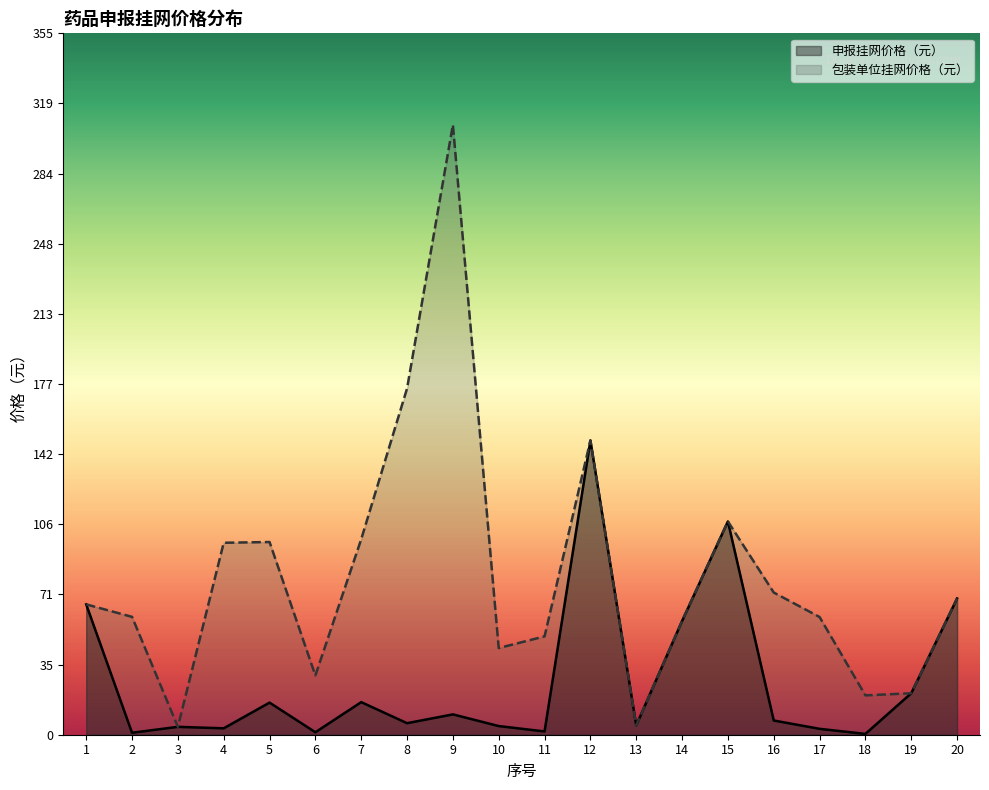

Which category has the highest value across all series?

9